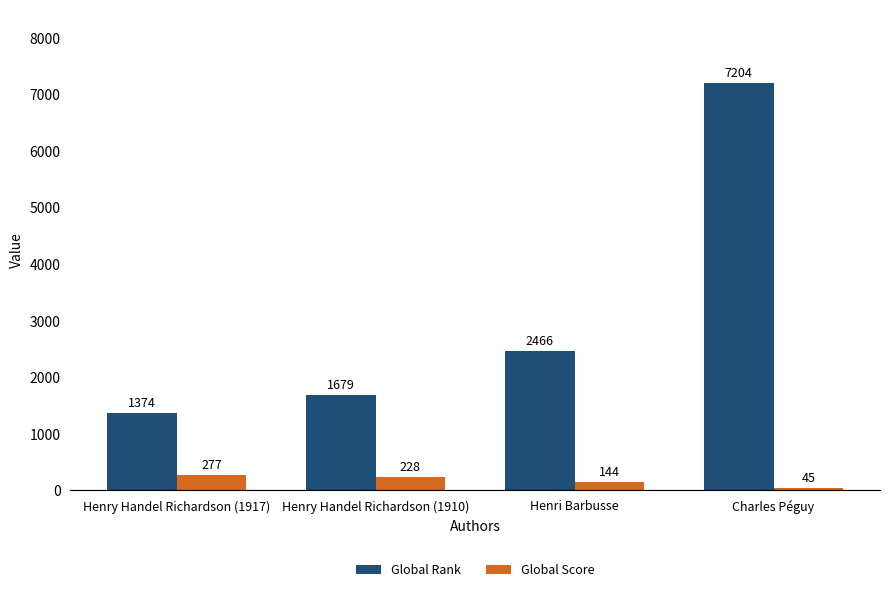

How many categories are shown in the chart?

4